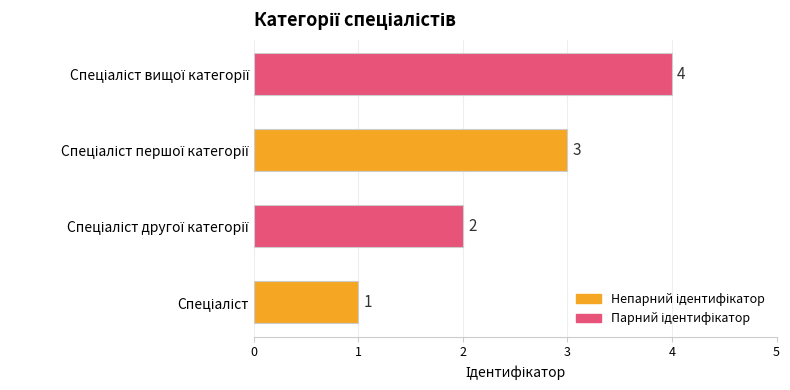

How many values are between 2 and 4?

3